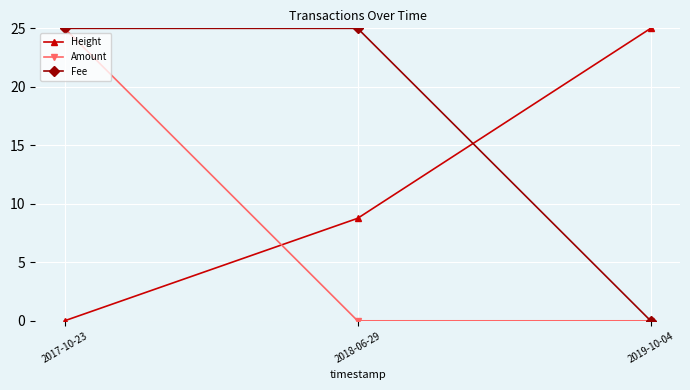

What position from the left is 2019-10-04?

3